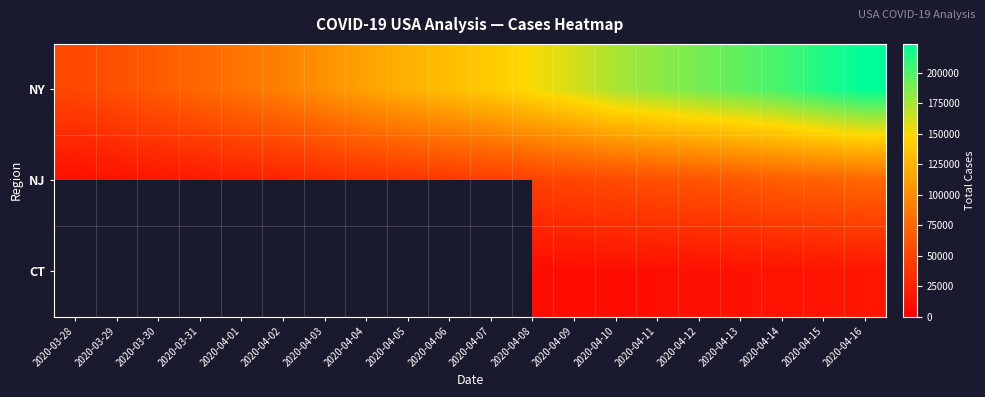

At which label is NY closest to 138004?

2020-04-07